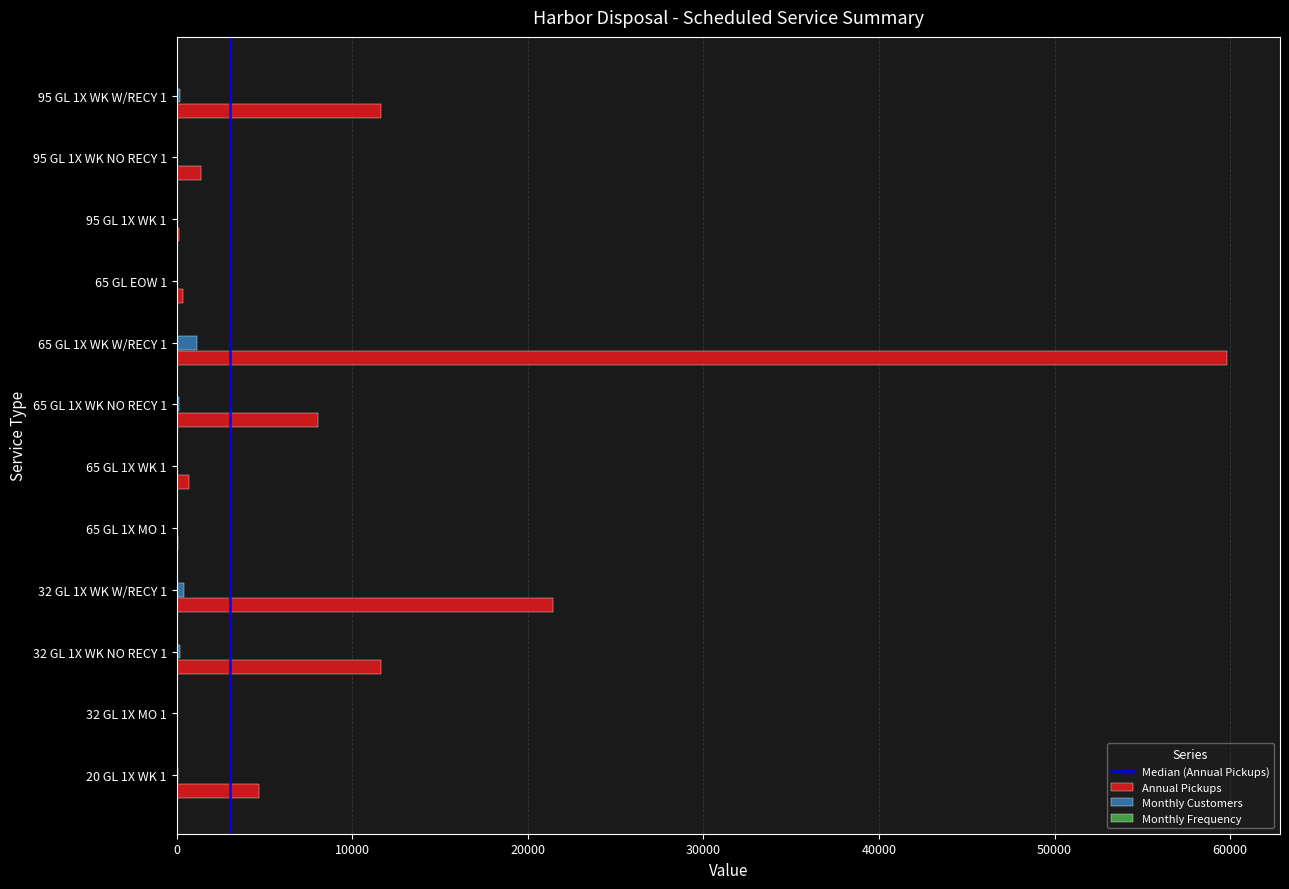

What is the greatest value displayed?

59848.6